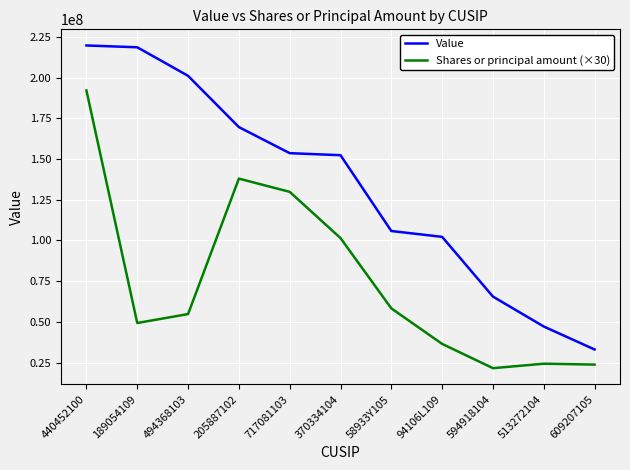

True or false: Value and Shares or principal amount (×30) cross at least once.

False